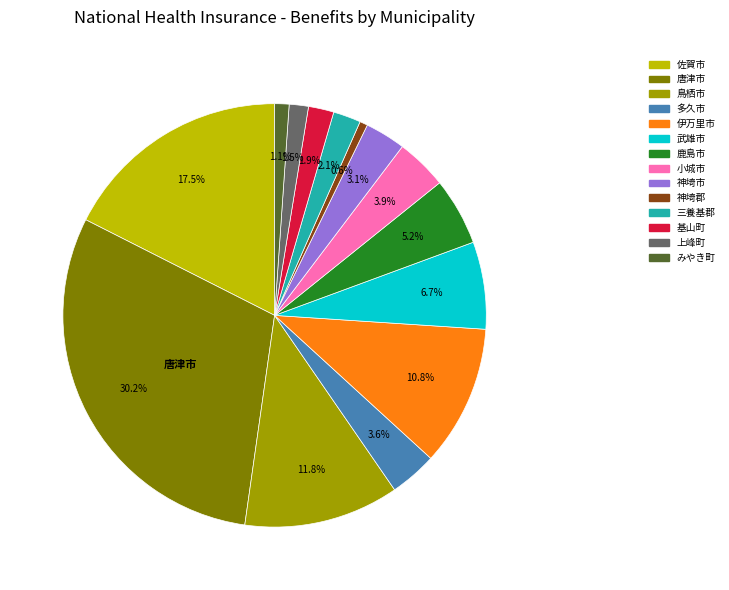

Is there any slice that represents more than half of the pie?

No